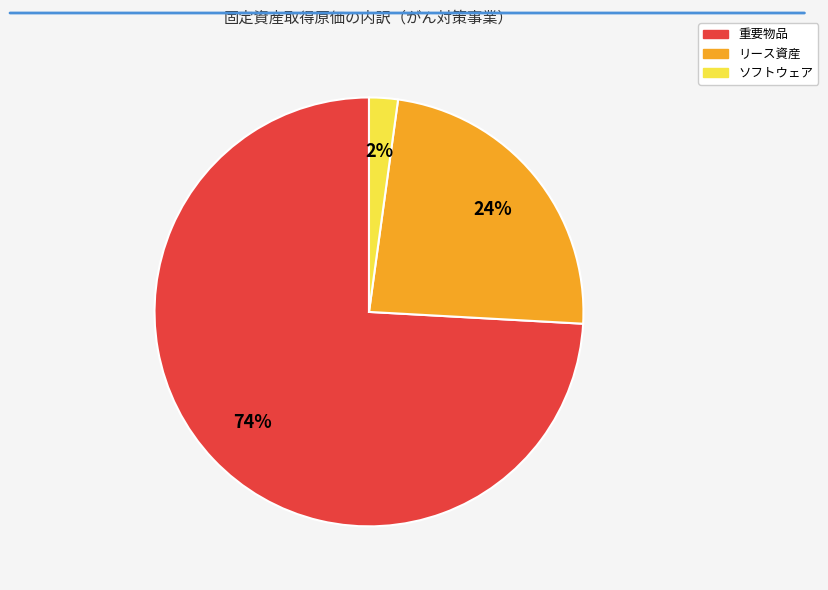

To the nearest percent, what is the difference between the largest and smallest slice percentages?

72%